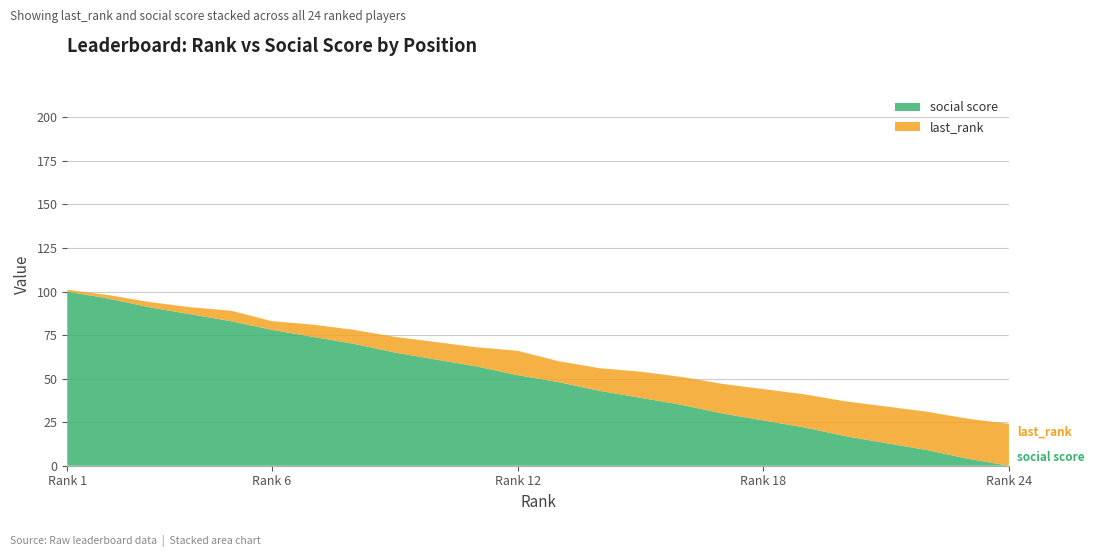

Reading left to right, list all the values displayed in this chart.

last_rank: 1	2	3	4	6	5	7	8	9	10	11	14	12	13	15	16	17	18	19	20	21	22	23	24
social score: 100	96	91	87	83	78	74	70	65	61	57	52	48	43	39	35	30	26	22	17	13	9	4	0